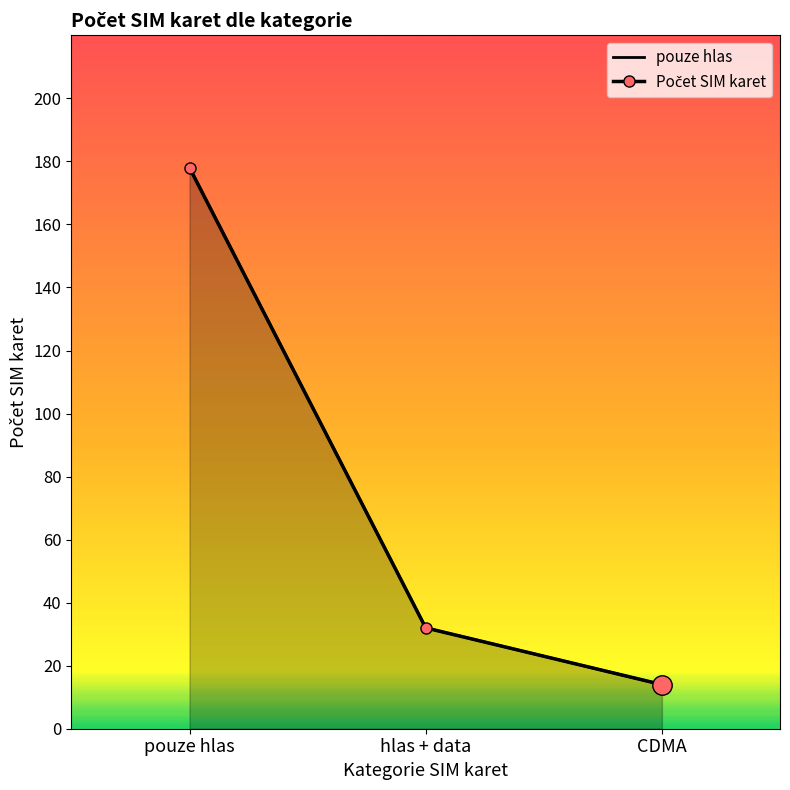

What is the minimum value for pouze hlas?

14.0